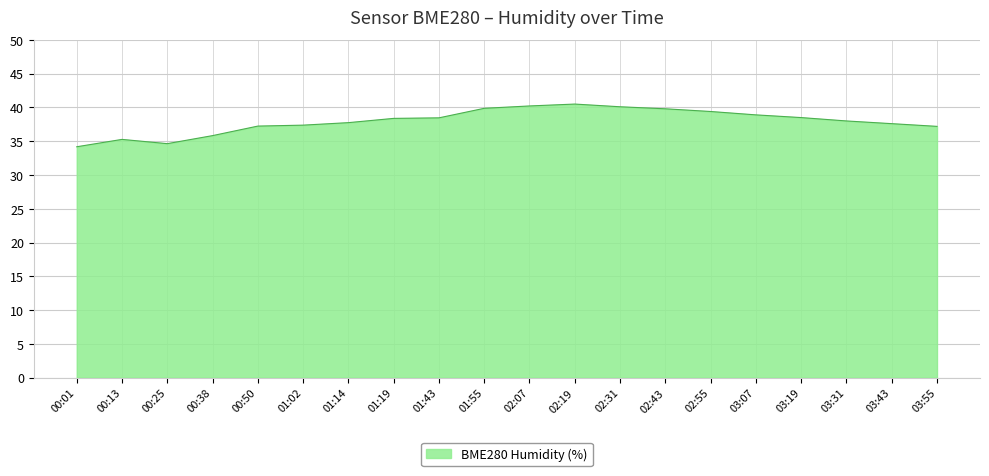

What position from the right is 02:31?

8